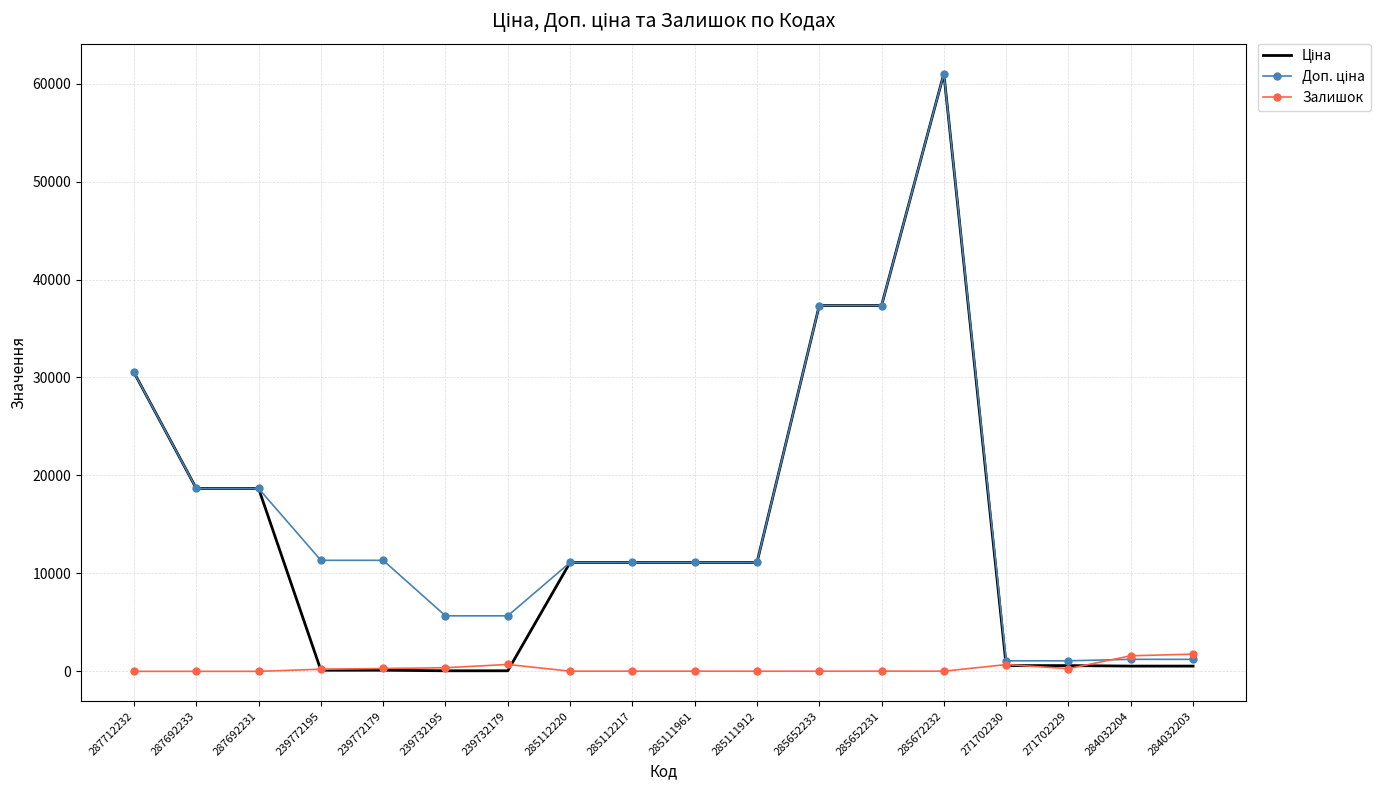

At which category is the sum across all series the highest?

285672232